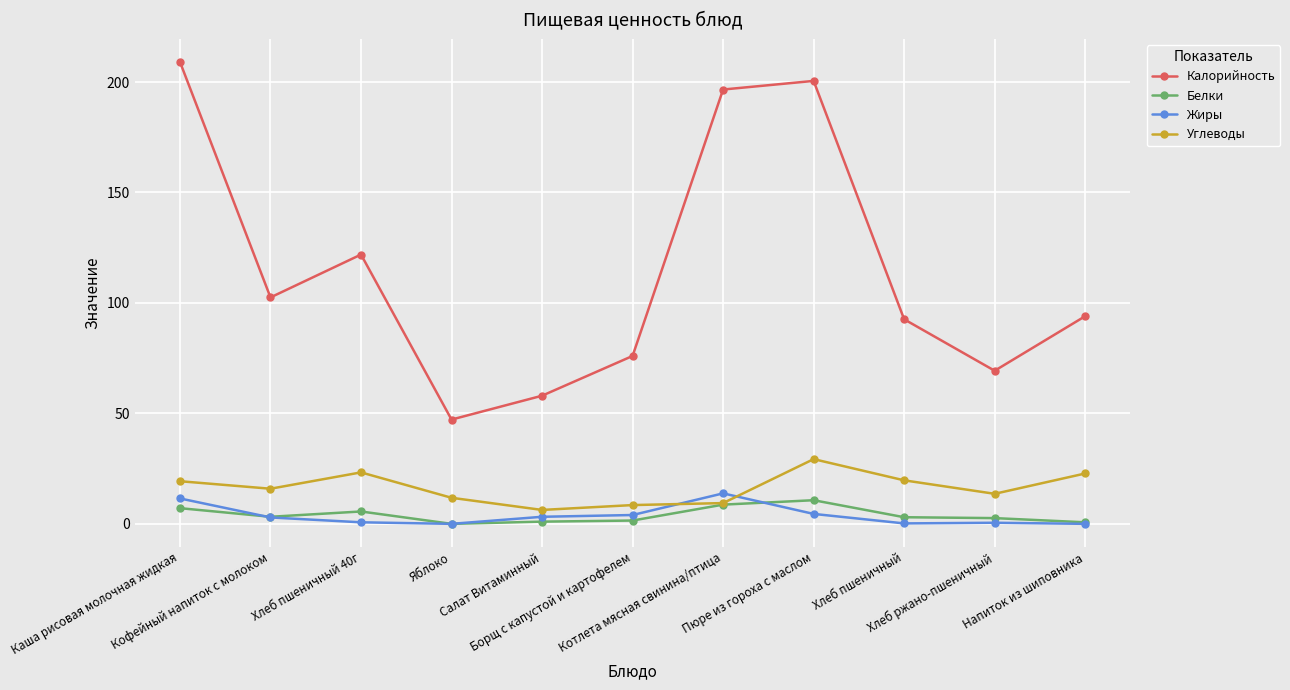

What is the maximum value for Углеводы?

29.3